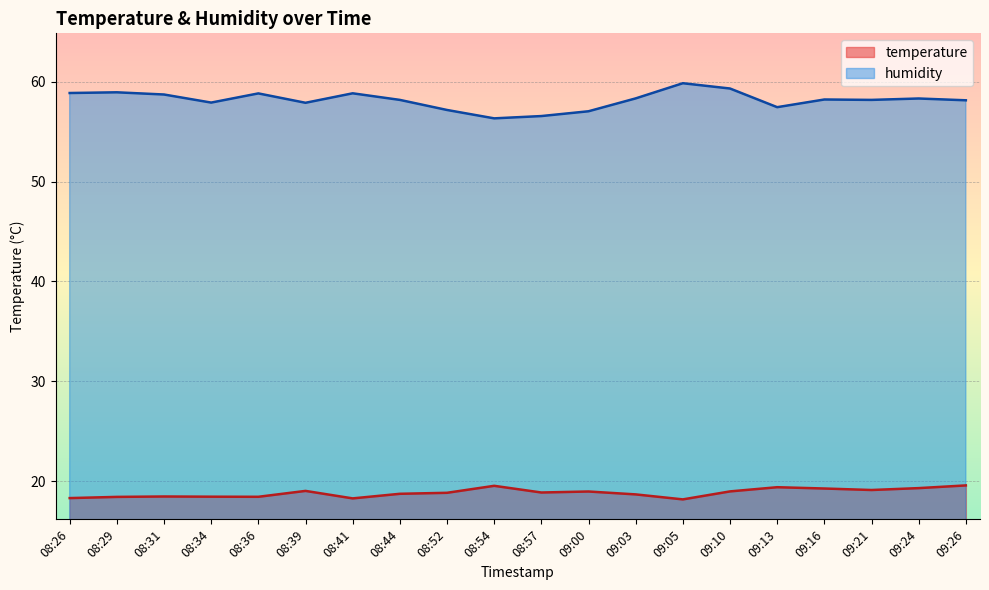

Reading left to right, extract all data points from this chart.

temperature: 08:26=18.3	08:29=18.4	08:31=18.4	08:34=18.4	08:36=18.4	08:39=19.0	08:41=18.3	08:44=18.7	08:52=18.8	08:54=19.5	08:57=18.9	09:00=18.9	09:03=18.7	09:05=18.2	09:10=19.0	09:13=19.4	09:16=19.2	09:21=19.1	09:24=19.3	09:26=19.6
humidity: 08:26=58.9	08:29=59.0	08:31=58.7	08:34=57.9	08:36=58.8	08:39=57.9	08:41=58.9	08:44=58.2	08:52=57.2	08:54=56.3	08:57=56.6	09:00=57.0	09:03=58.3	09:05=59.9	09:10=59.3	09:13=57.5	09:16=58.2	09:21=58.2	09:24=58.3	09:26=58.1